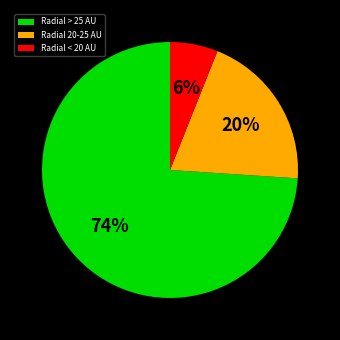

To the nearest percent, what is the combined percentage of Radial 20-25 AU and Radial < 20 AU?

26%